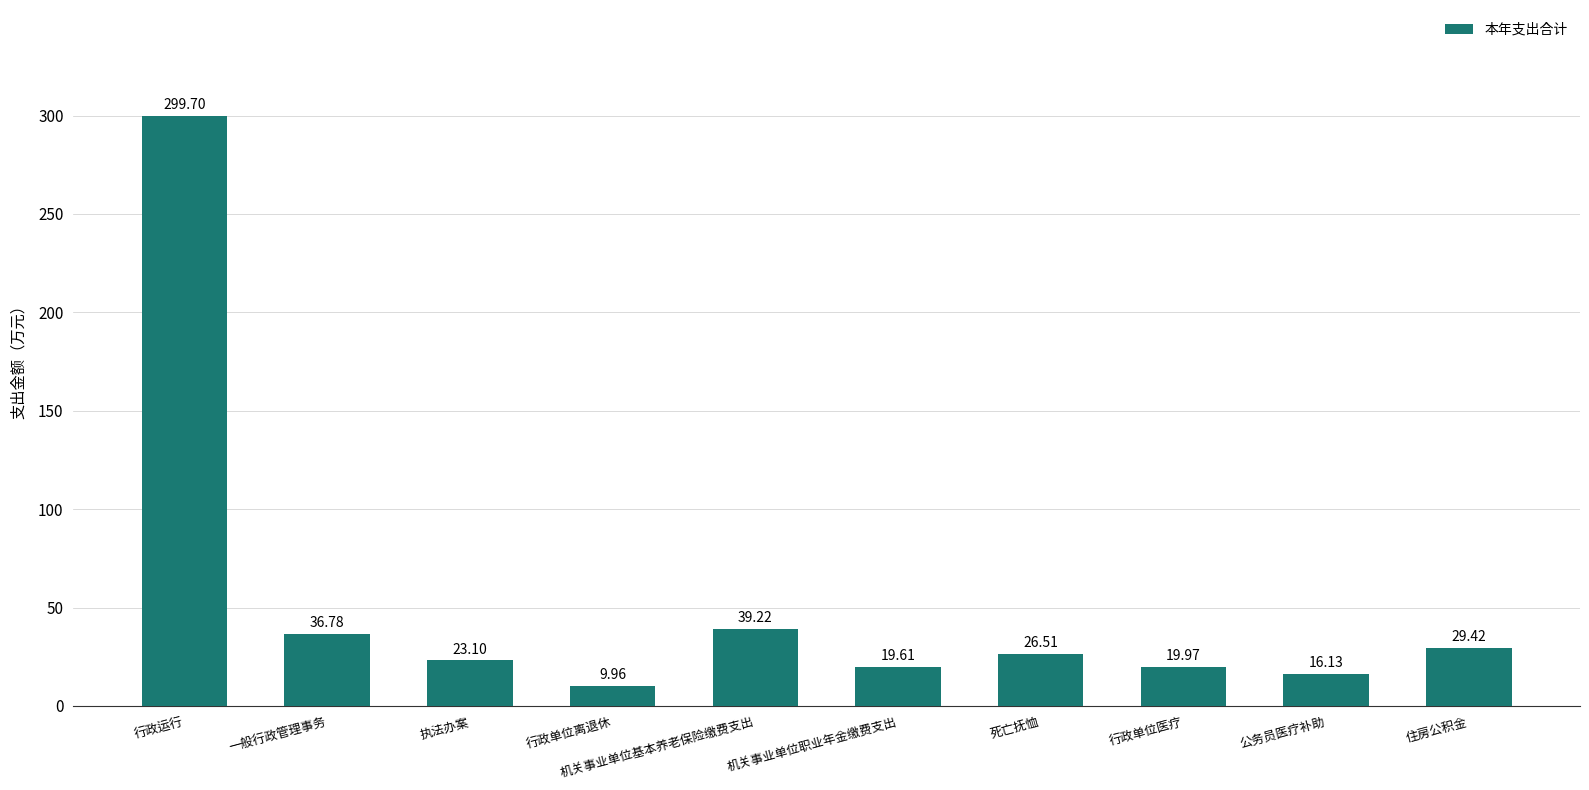

Reading right to left, transcribe all the data shown in this chart.

住房公积金=29.4	公务员医疗补助=16.1	行政单位医疗=20.0	死亡抚恤=26.5	机关事业单位职业年金缴费支出=19.6	机关事业单位基本养老保险缴费支出=39.2	行政单位离退休=10.0	执法办案=23.1	一般行政管理事务=36.8	行政运行=299.7